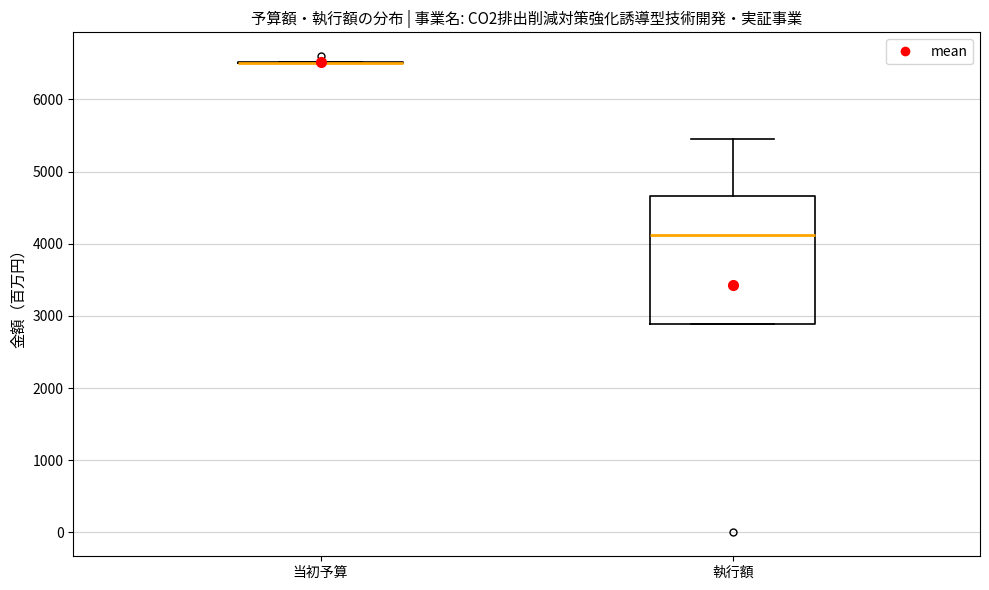

Reading left to right, read every box against the y-axis: the position of its median line, the range the box covers, and the ends of its whiskers. The values are not printed on the chart, so give them approximately, as read against the axis.

当初予算: box collapsed to a line at 6500, whiskers 6500 to 6500
執行額: median 4100, box 2900 to 4700, whiskers 2900 to 5400